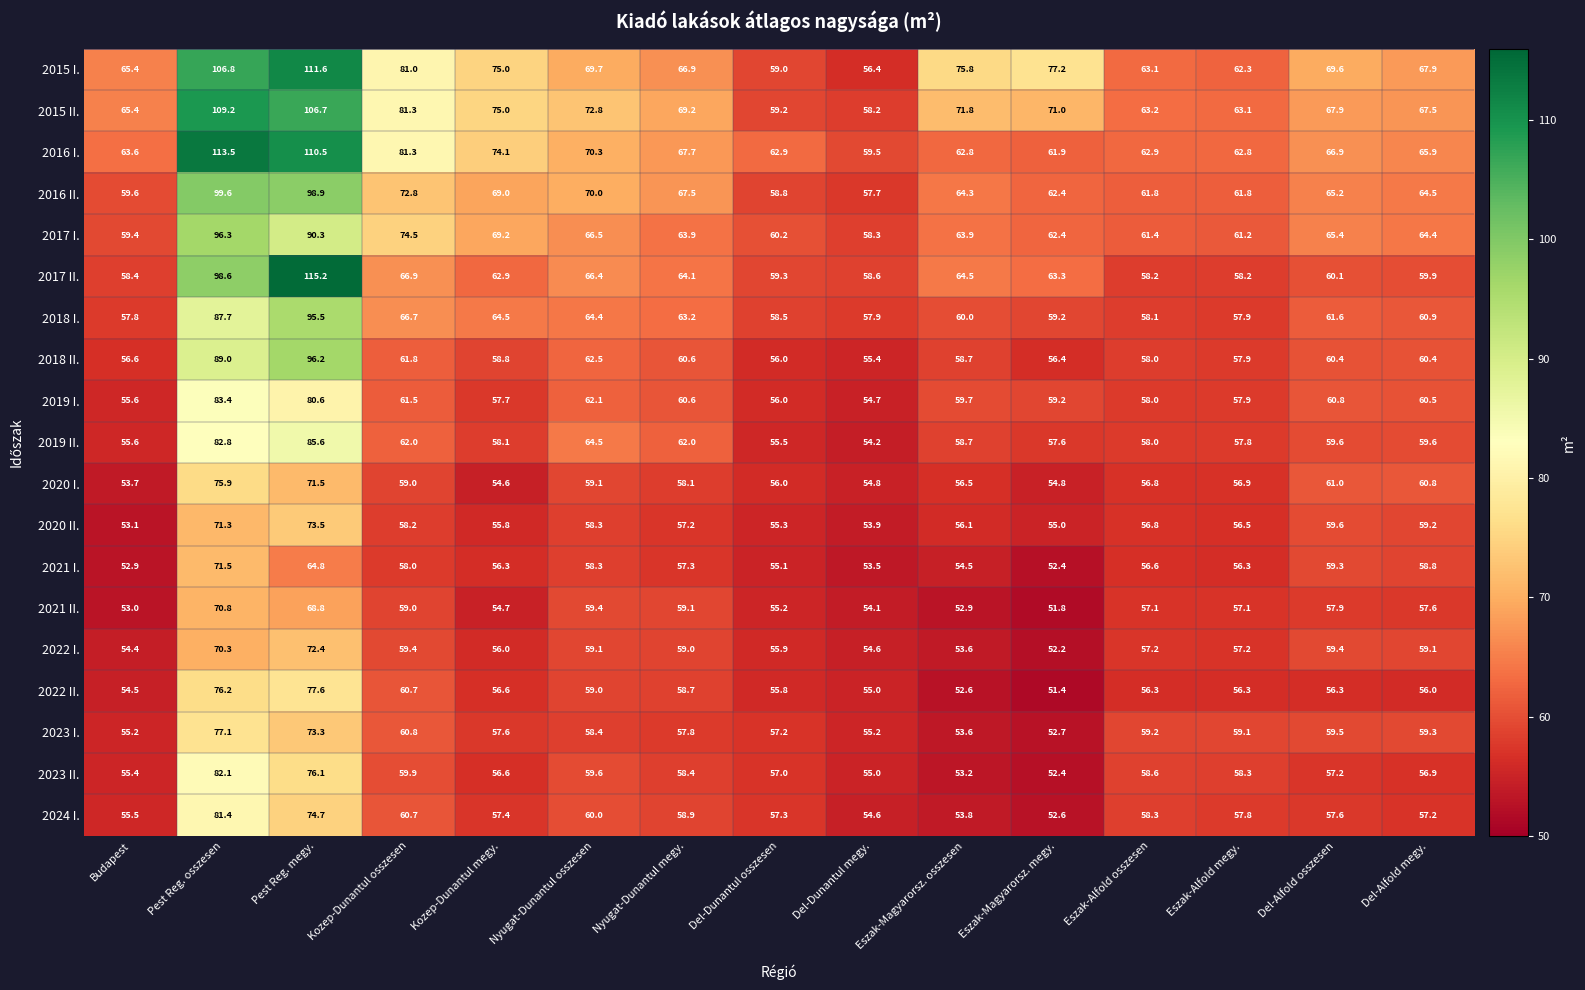

What is the sum of the 2022 II. values at Budapest and Del-Dunantul osszesen?

110.3